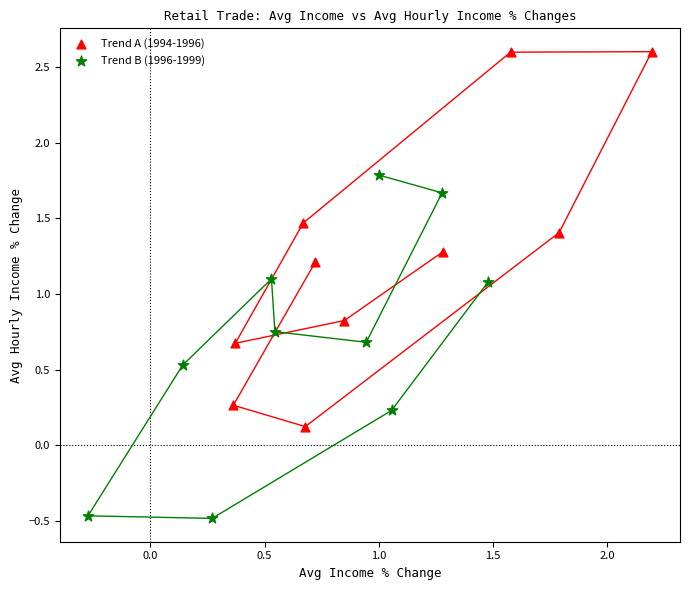

Which series has the largest Y range (max minus min)?

Trend A (1994-1996)